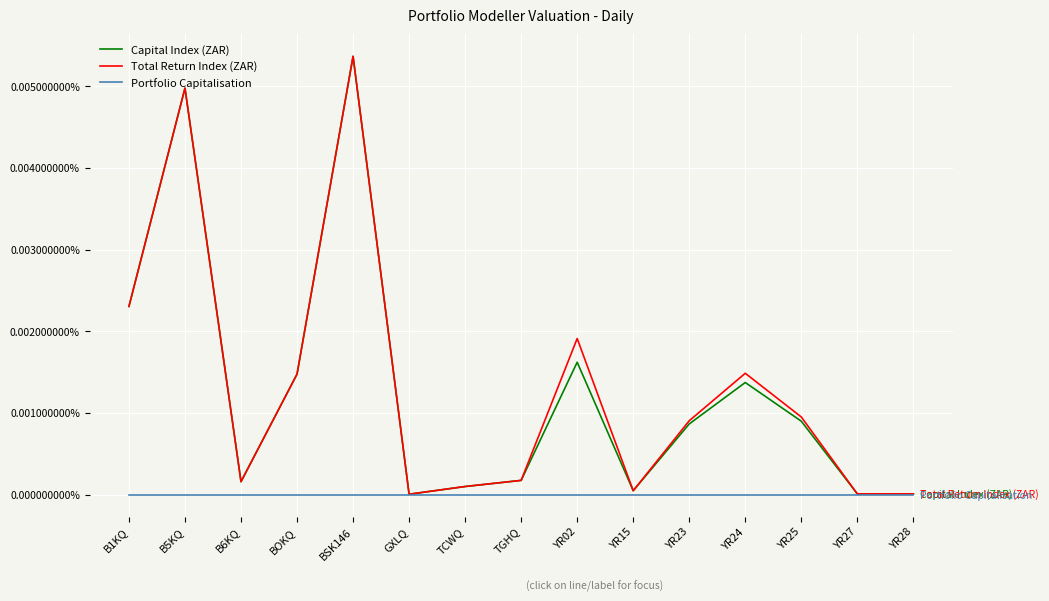

Reading left to right, transcribe all the data shown in this chart.

Capital Index (ZAR): B1KQ=0.0	B5KQ=0.0	B6KQ=0.0	BOKQ=0.0	BSK146=0.0	GXLQ=0.0	TCWQ=0.0	TGHQ=0.0	YR02=0.0	YR15=0.0	YR23=0.0	YR24=0.0	YR25=0.0	YR27=0.0	YR28=0.0
Total Return Index (ZAR): B1KQ=0.0	B5KQ=0.0	B6KQ=0.0	BOKQ=0.0	BSK146=0.0	GXLQ=0.0	TCWQ=0.0	TGHQ=0.0	YR02=0.0	YR15=0.0	YR23=0.0	YR24=0.0	YR25=0.0	YR27=0.0	YR28=0.0
Portfolio Capitalisation: B1KQ=0.0	B5KQ=0.0	B6KQ=0.0	BOKQ=0.0	BSK146=0.0	GXLQ=0.0	TCWQ=0.0	TGHQ=0.0	YR02=0.0	YR15=0.0	YR23=0.0	YR24=0.0	YR25=0.0	YR27=0.0	YR28=0.0